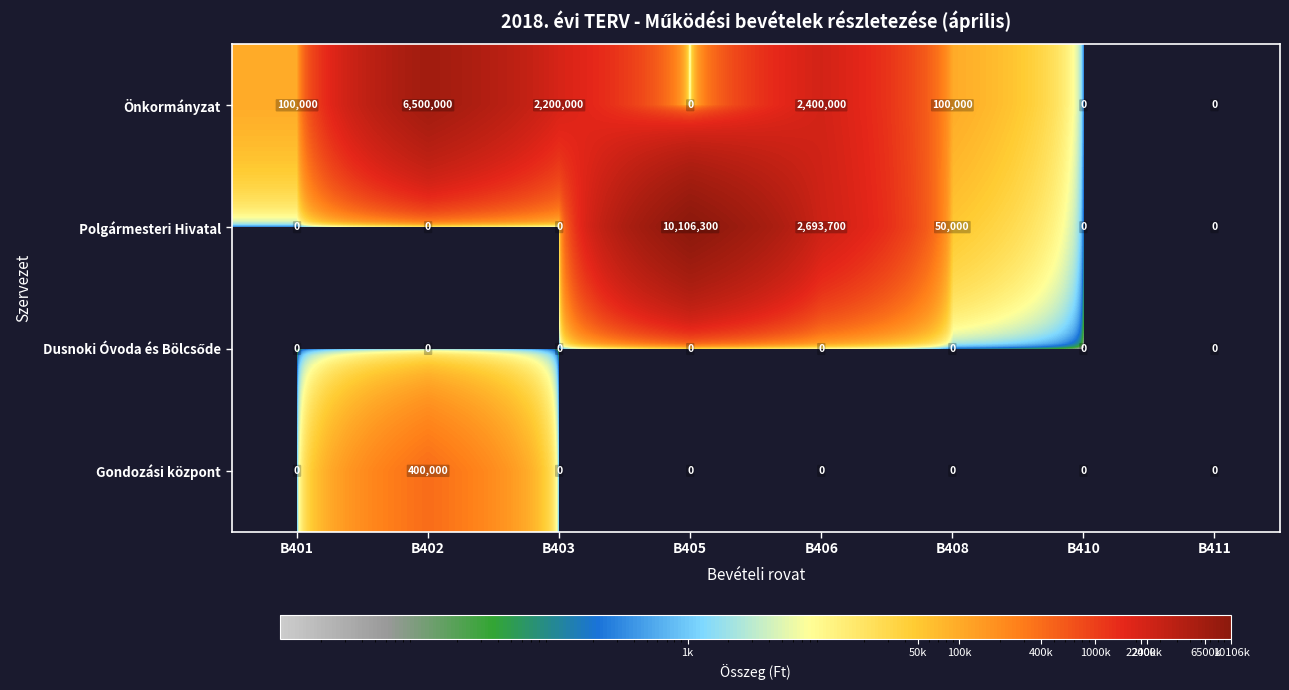

At which category does the chart reach its peak across all series?

B405